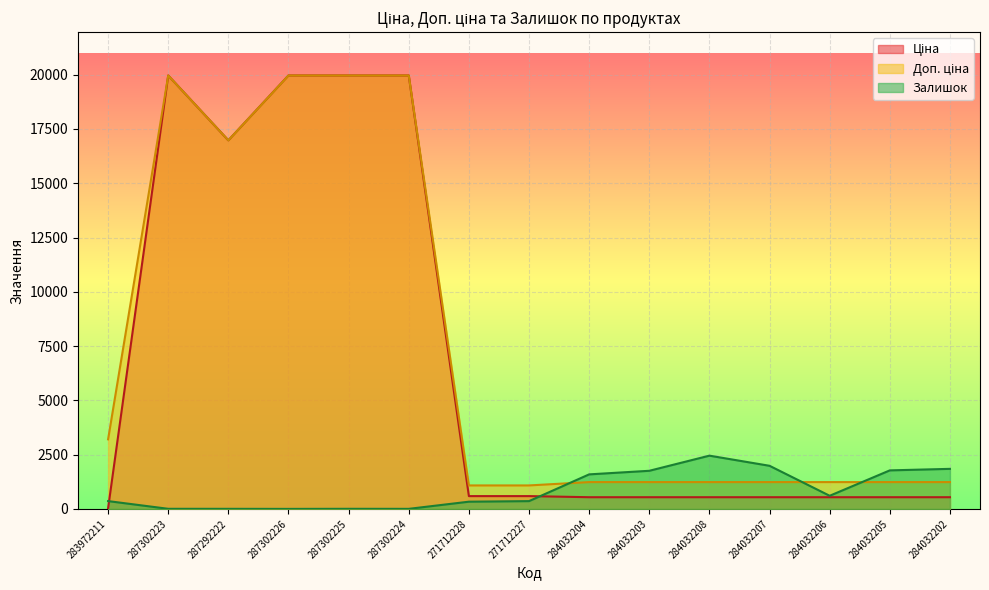

Which has a higher value, 287302223 or 284032202?

287302223